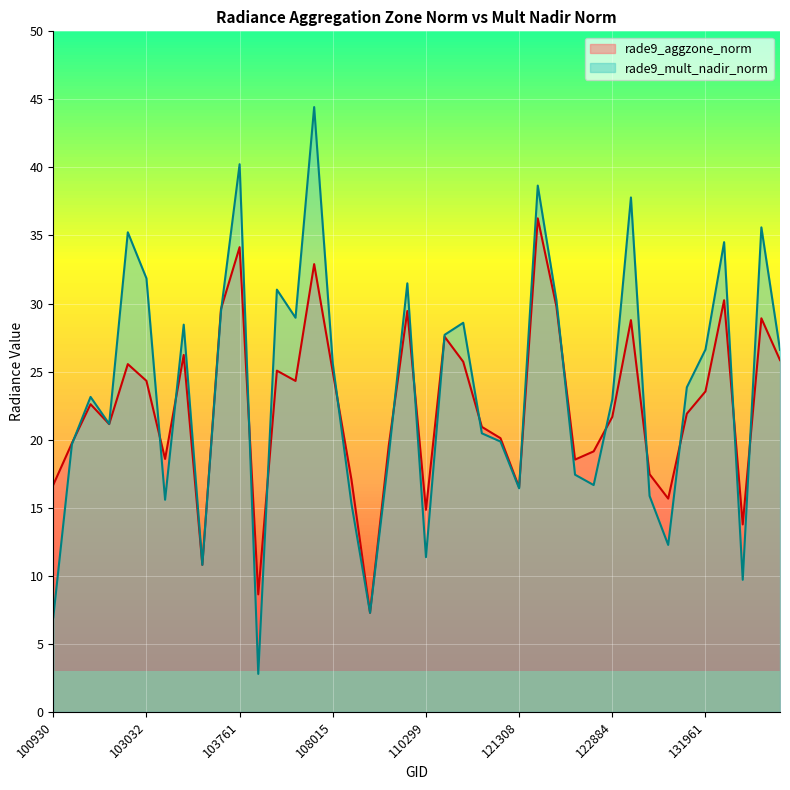

At how many categories does at least one series exceed 7?

40